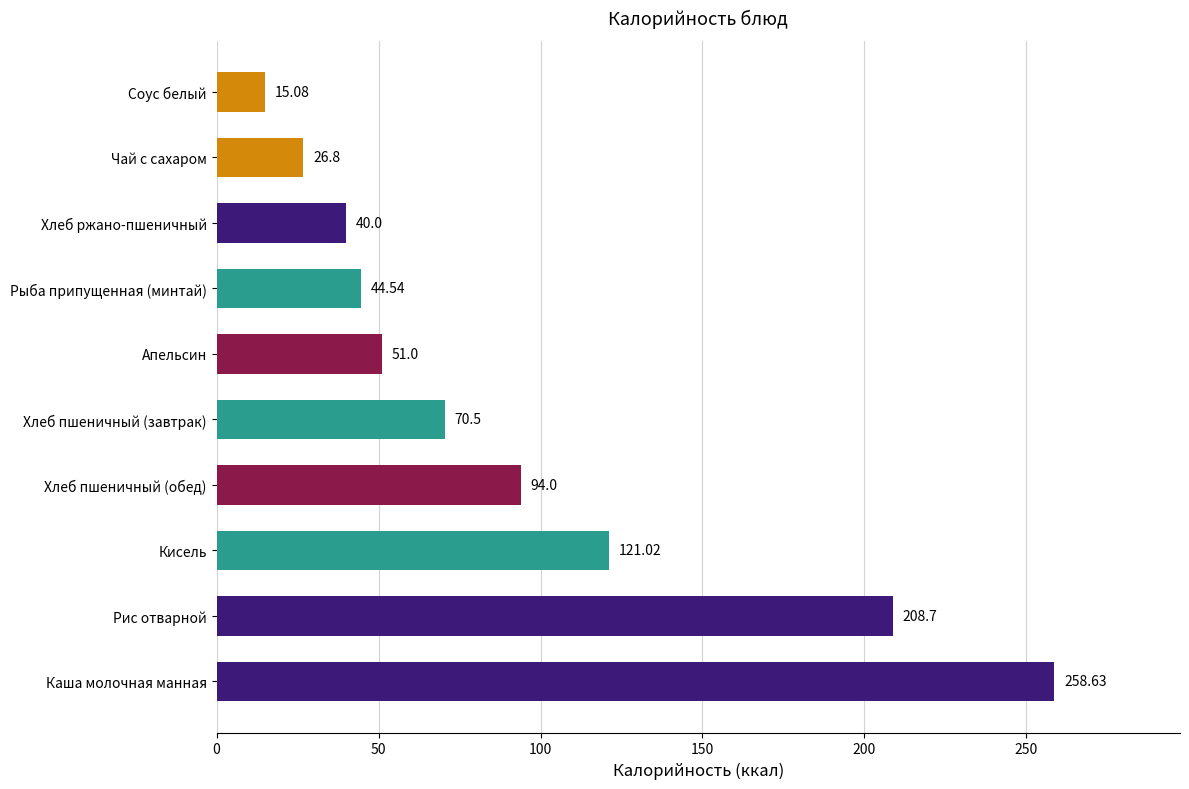

At which category does the chart reach its peak across all series?

Каша молочная манная